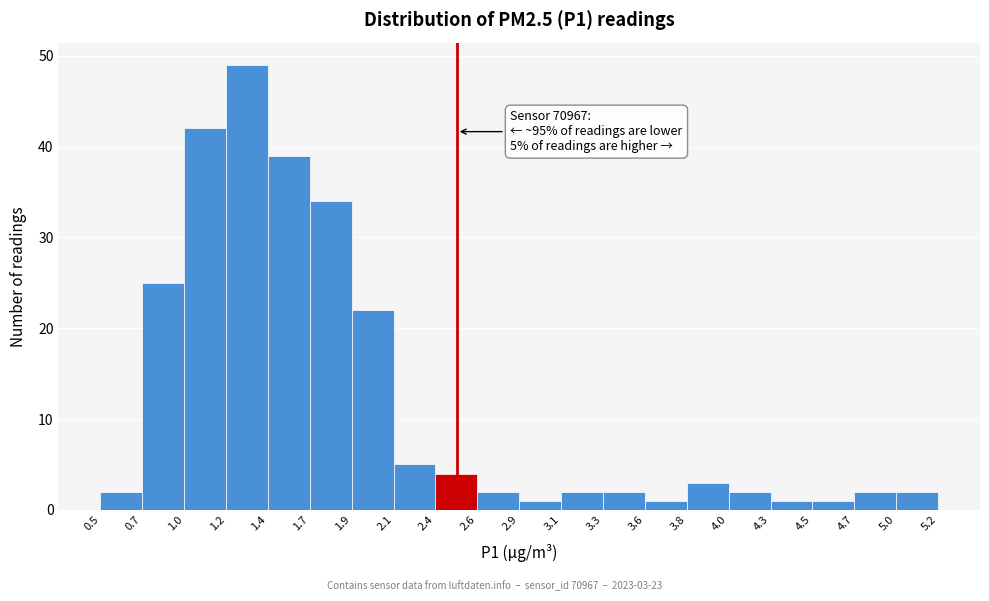

Which range on the x-axis has the tallest bar?

1.2 to 1.4